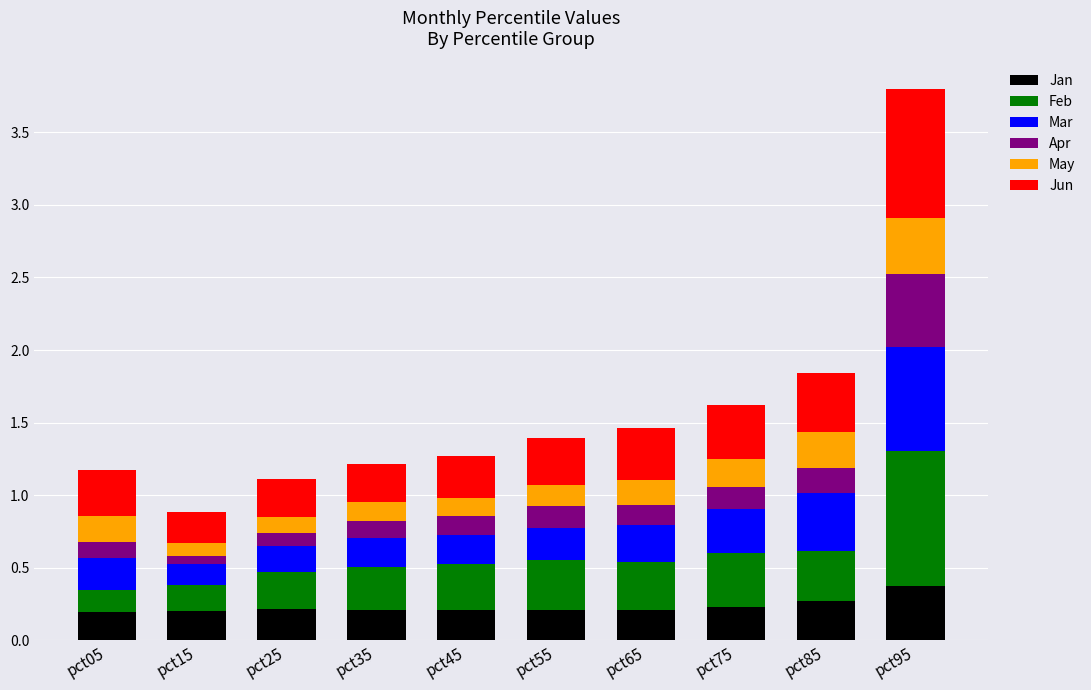

What is the total value across all series at pct75?

1.6